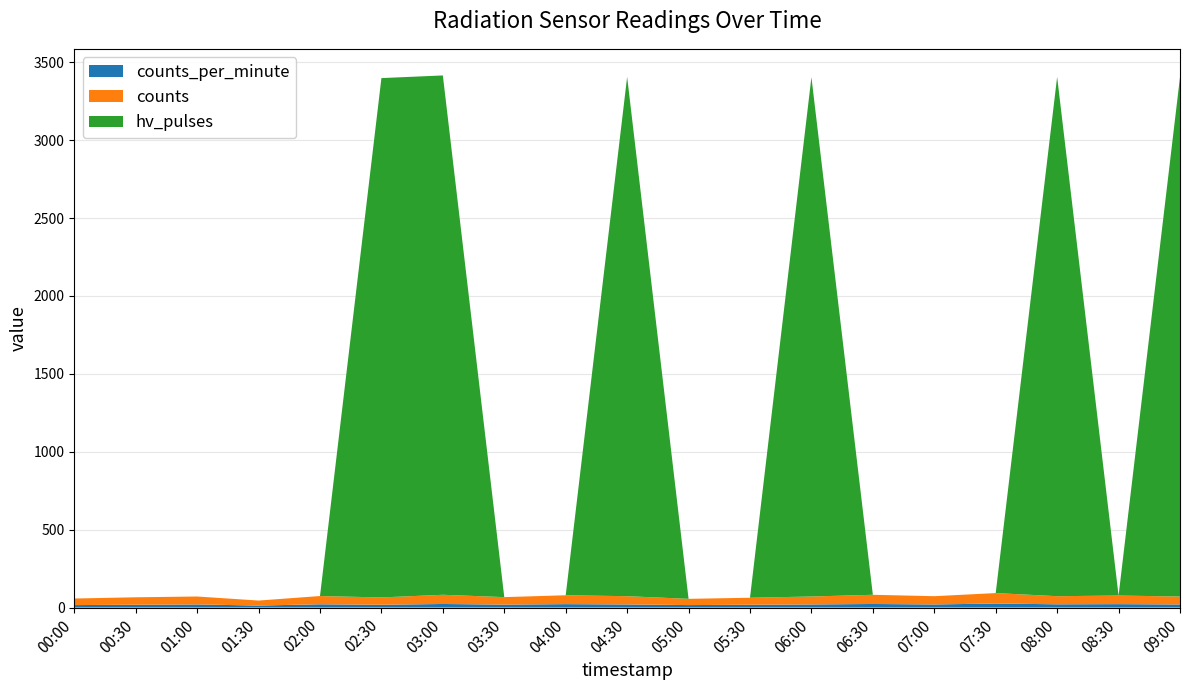

Reading right to left, list all the values displayed in this chart.

counts_per_minute: 20	22	21	26	20	23	20	18	16	20	22	19	23	18	21	13	20	18	16
counts: 51	55	52	67	53	59	51	45	40	53	57	48	59	47	53	32	51	48	42
hv_pulses: 3333	0	3333	0	0	0	3333	0	0	3333	0	0	3333	3333	0	0	0	0	0